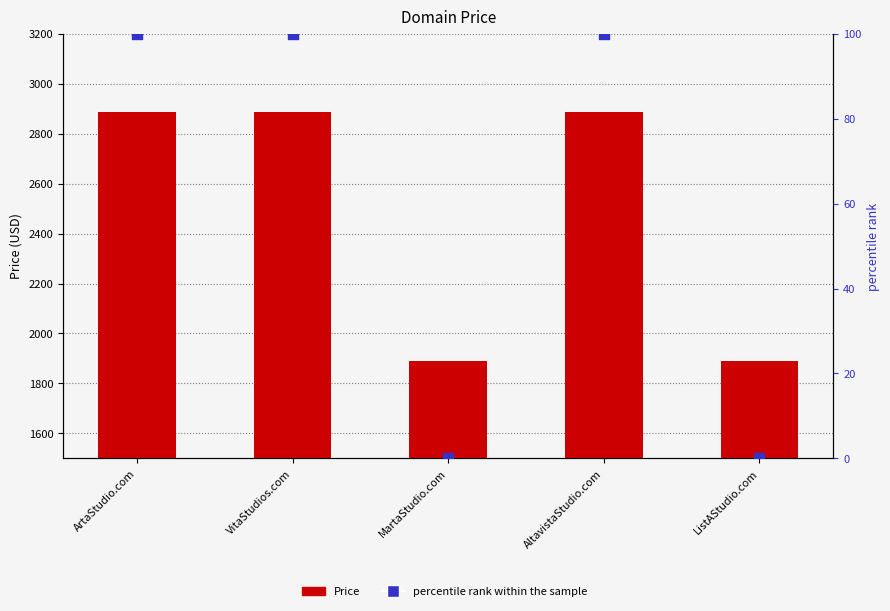

At which category is the sum across all series the highest?

ArtaStudio.com